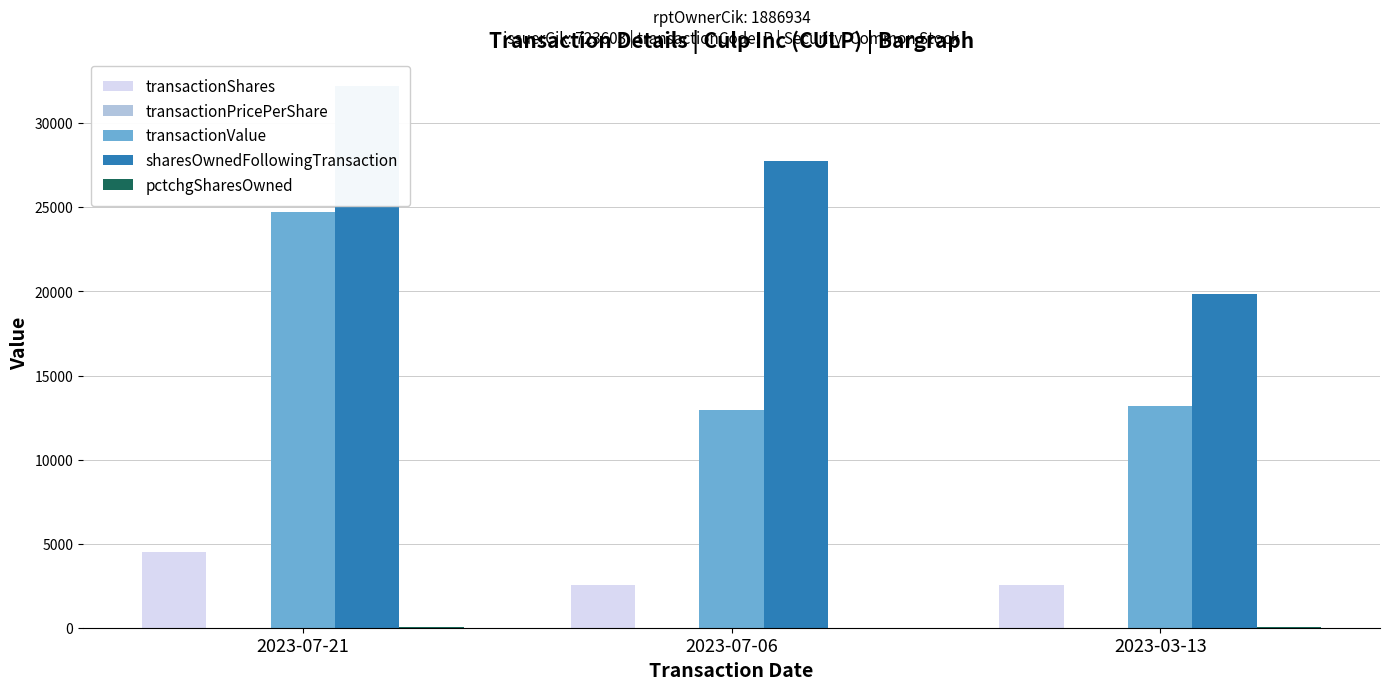

List the labels in order of sharesOwnedFollowingTransaction value, smallest first.

2023-03-13, 2023-07-06, 2023-07-21